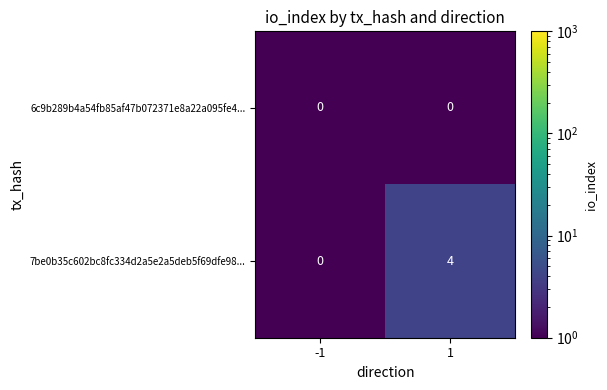

Between -1 and 1, which series saw the biggest shift?

7be0b35c602bc8fc334d2a5e2a5deb5f69dfe98...